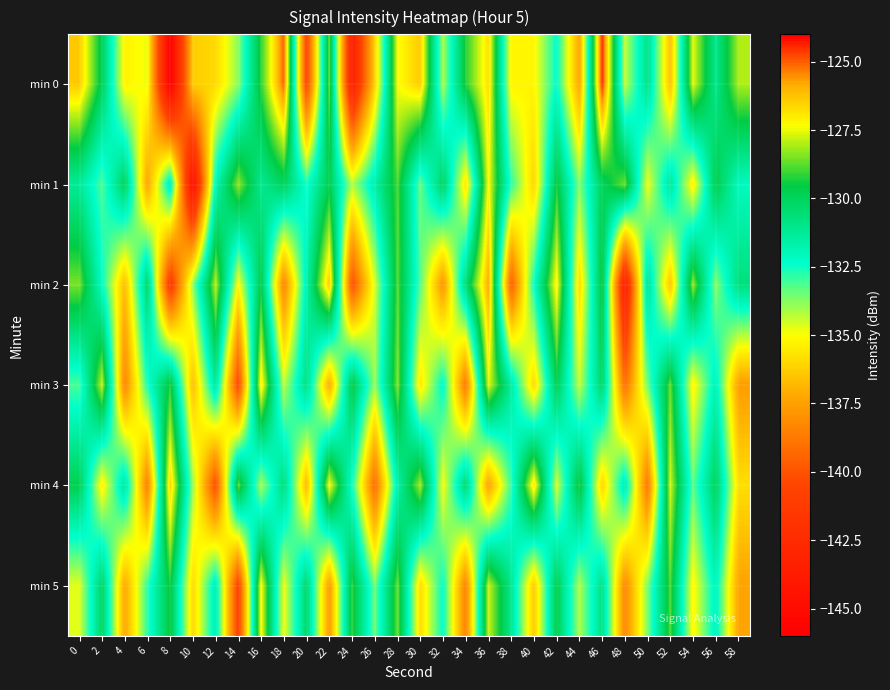

List the series in order of their peak value, highest first.

min 0, min 2, min 4, min 3, min 5, min 1